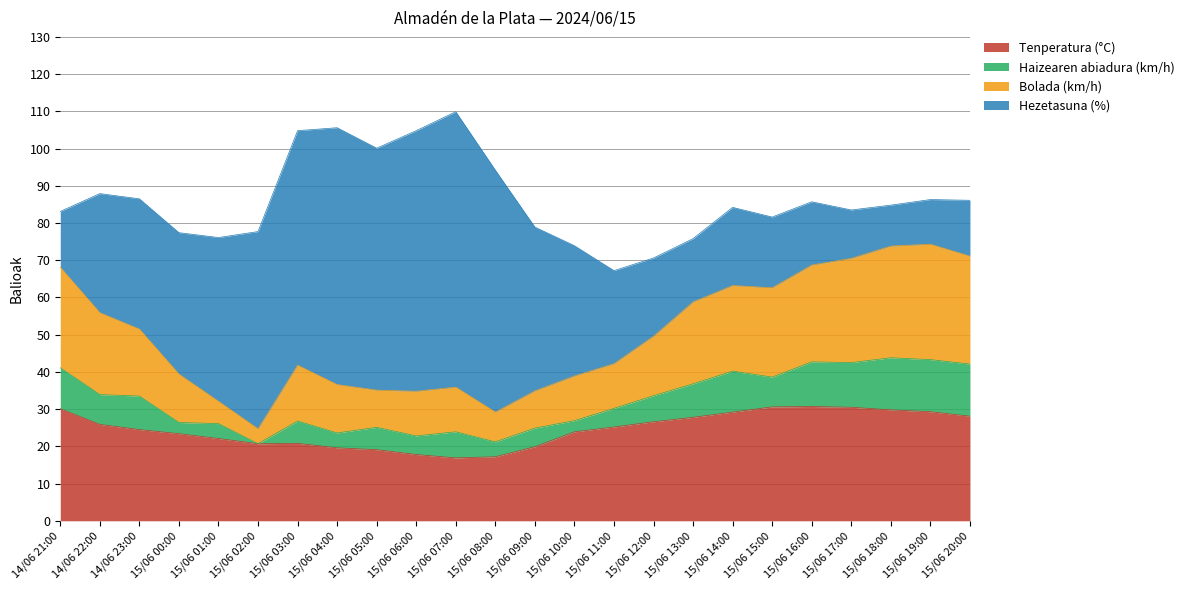

At which category does Tenperatura (°C) reach its first local valley?

15/06 02:00